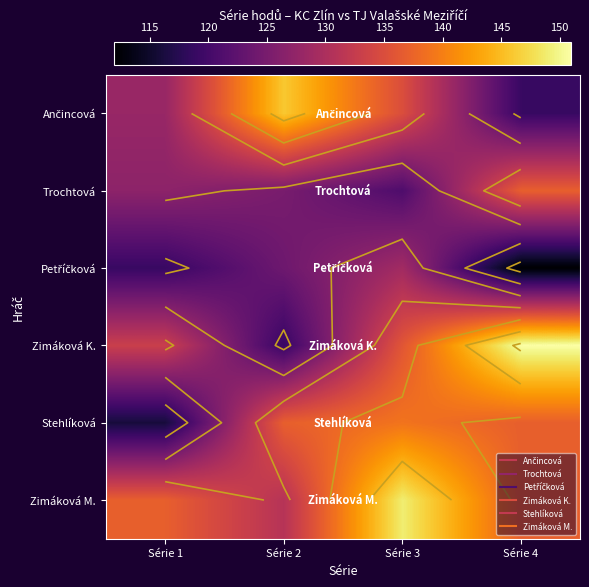

What is the total value across all series at Série 1?

760